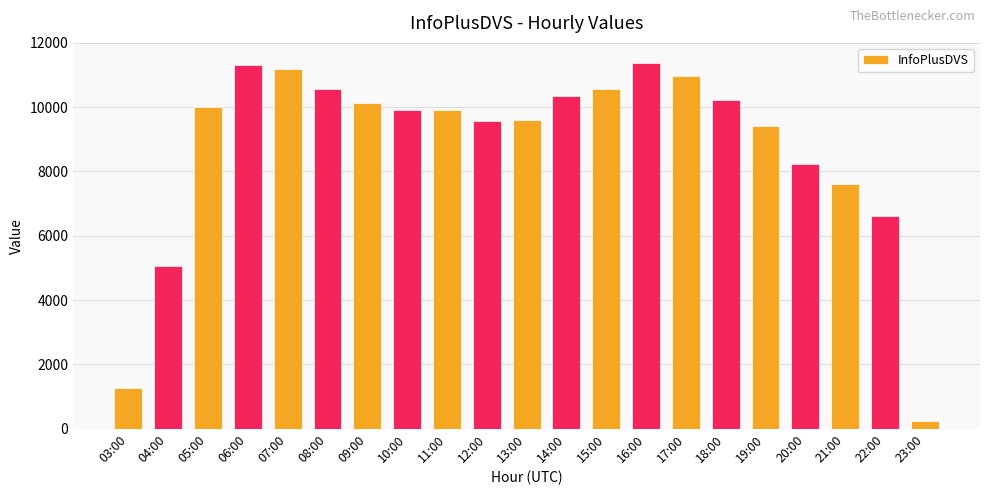

What is the smallest value displayed?

246